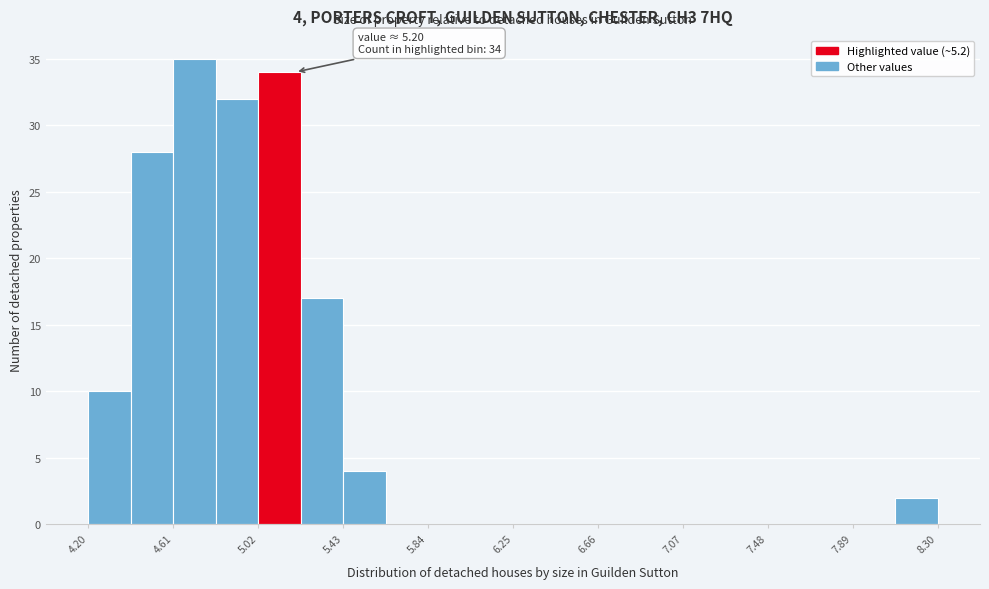

Over which range of the x-axis is the bar tallest?

4.610 to 4.815